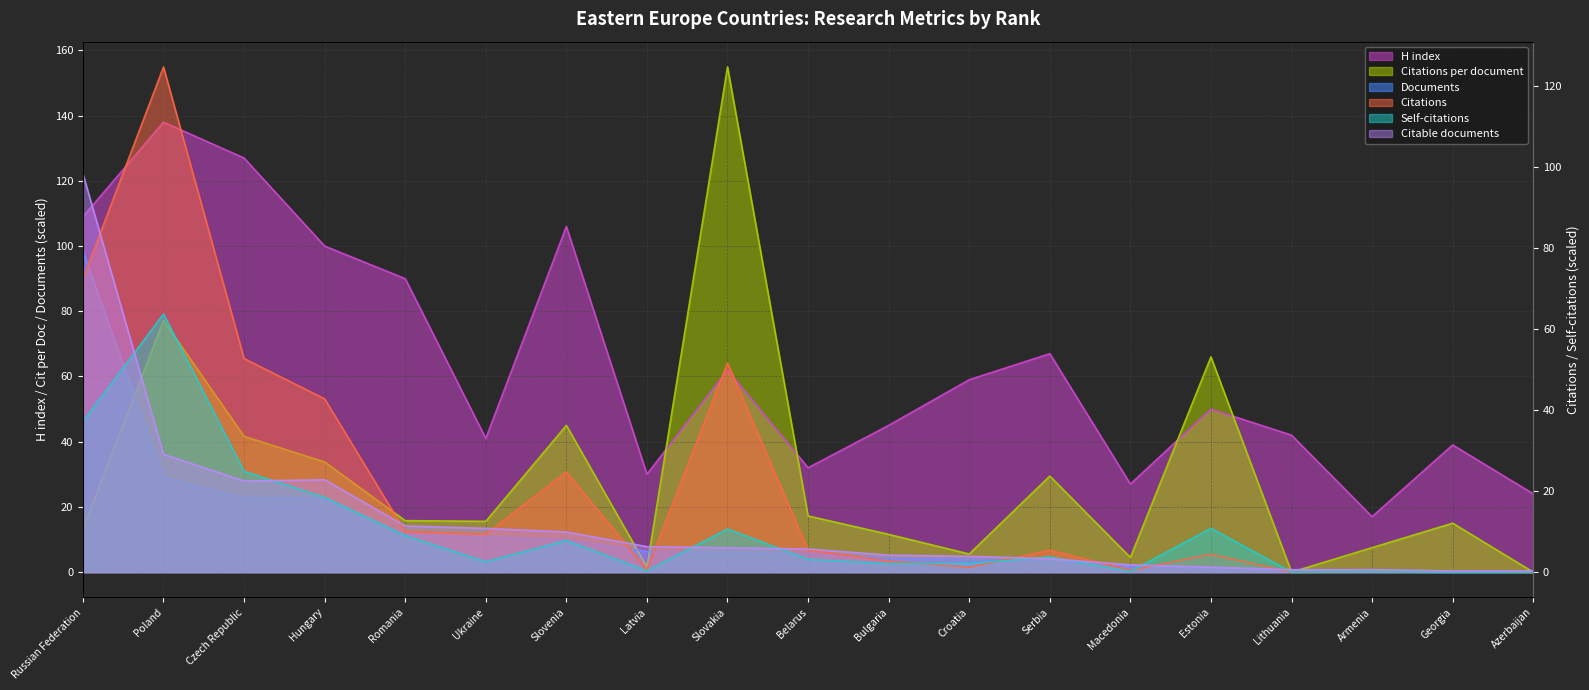

Does the chart display data point markers on the line(s)?

No